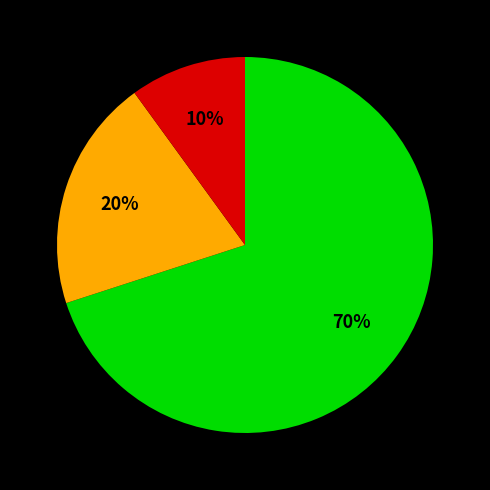

To the nearest percent, what is the average slice percentage?

33%